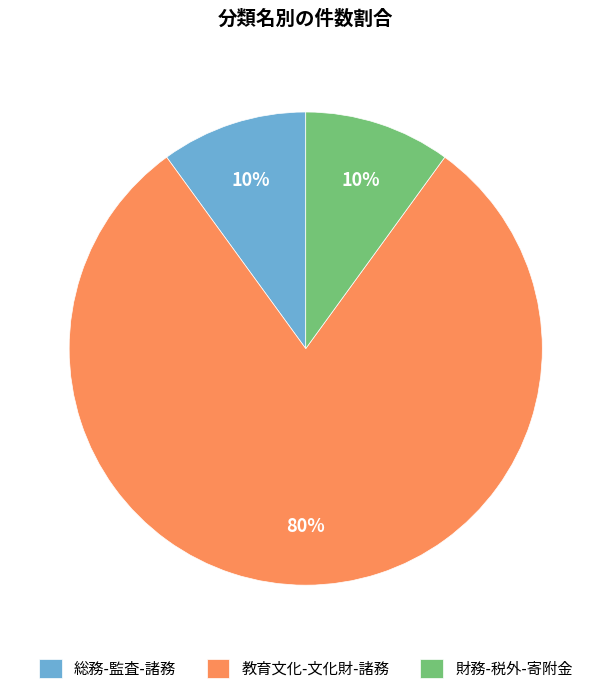

What is the largest slice in the pie chart?

教育文化-文化財-諸務